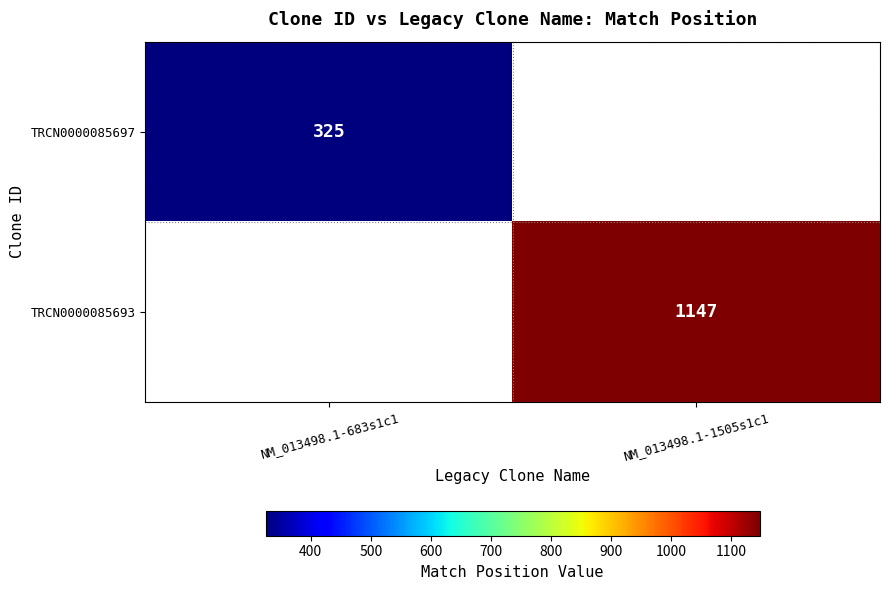

The TRCN0000085693 series shows 1147 at NM_013498.1-1505s1c1. True or false?

True